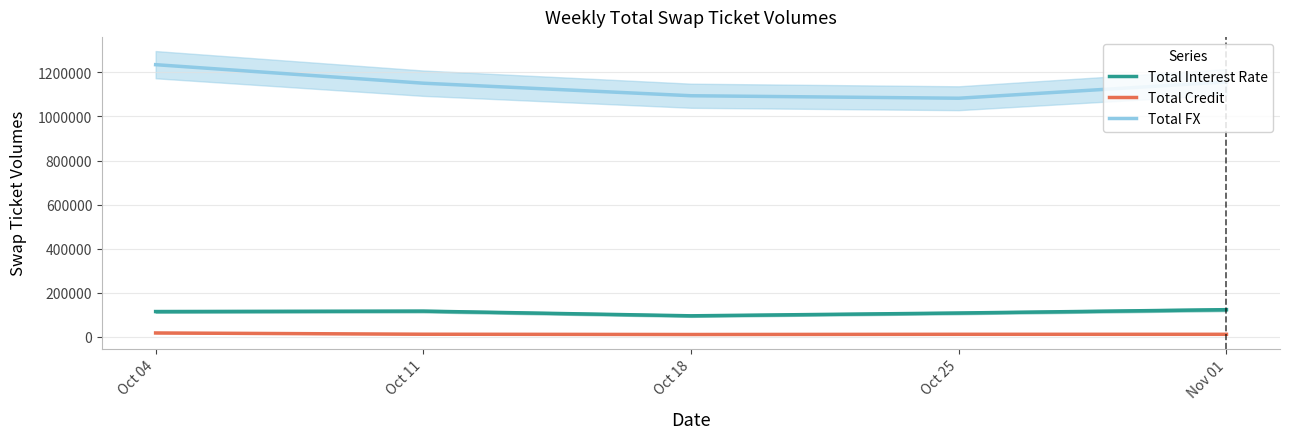

True or false: Total FX has a value of 1082864 at Oct 25.

True